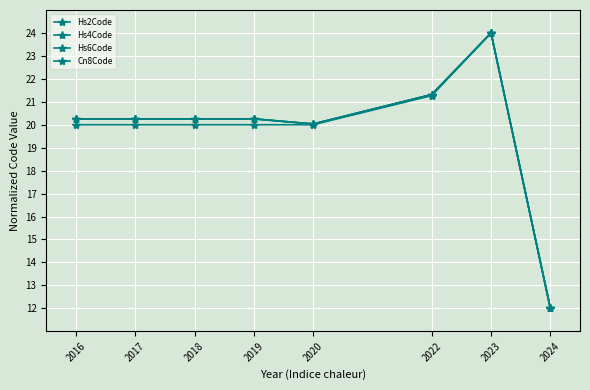

The value of Hs4Code at 2018 is 11.4. True or false?

False